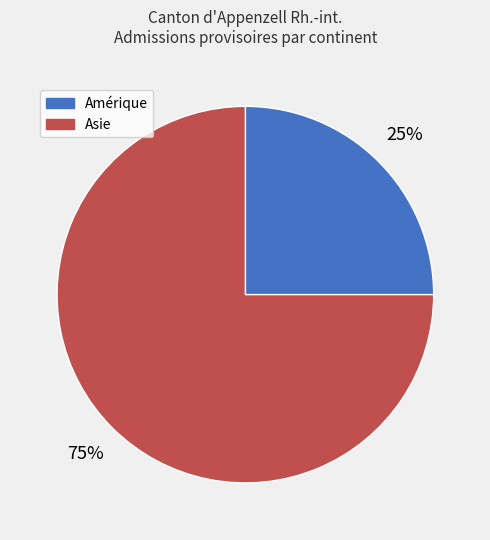

Between Asie and Amérique, which is larger?

Asie